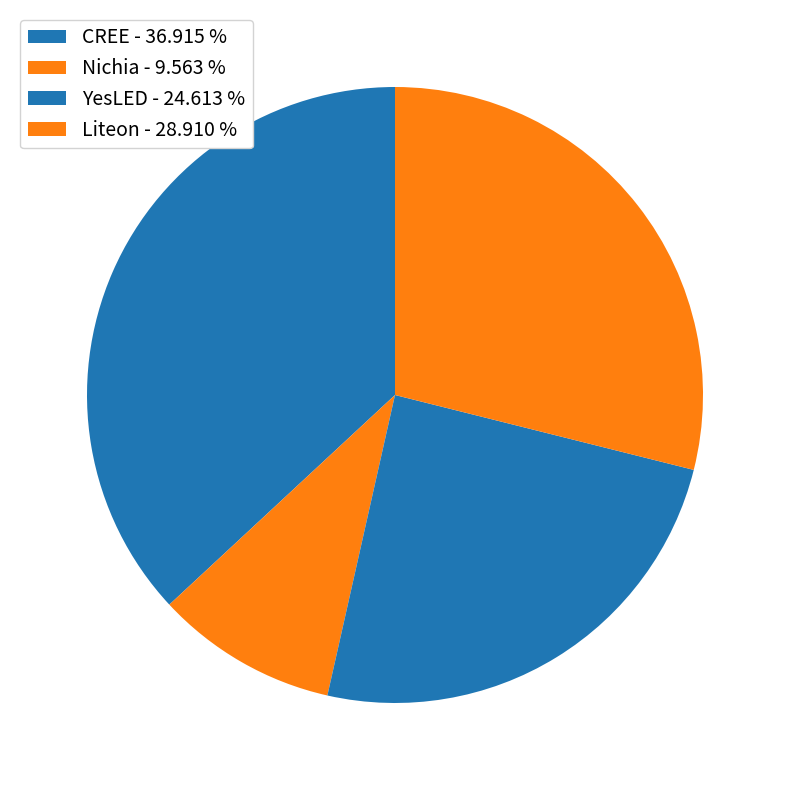

How many segments does this pie chart have?

4